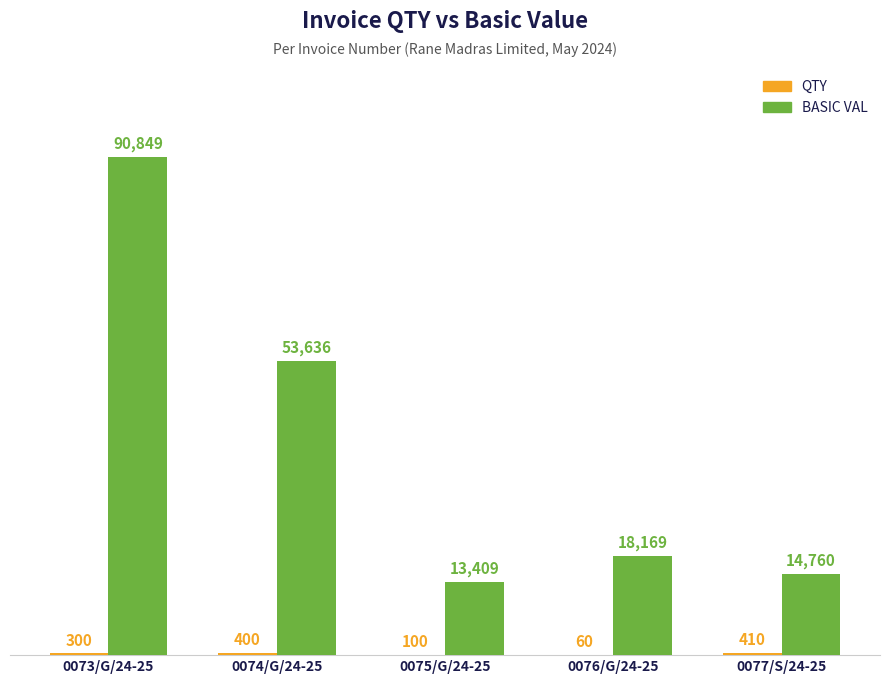

At which label does BASIC VAL first exceed 18169?

0073/G/24-25